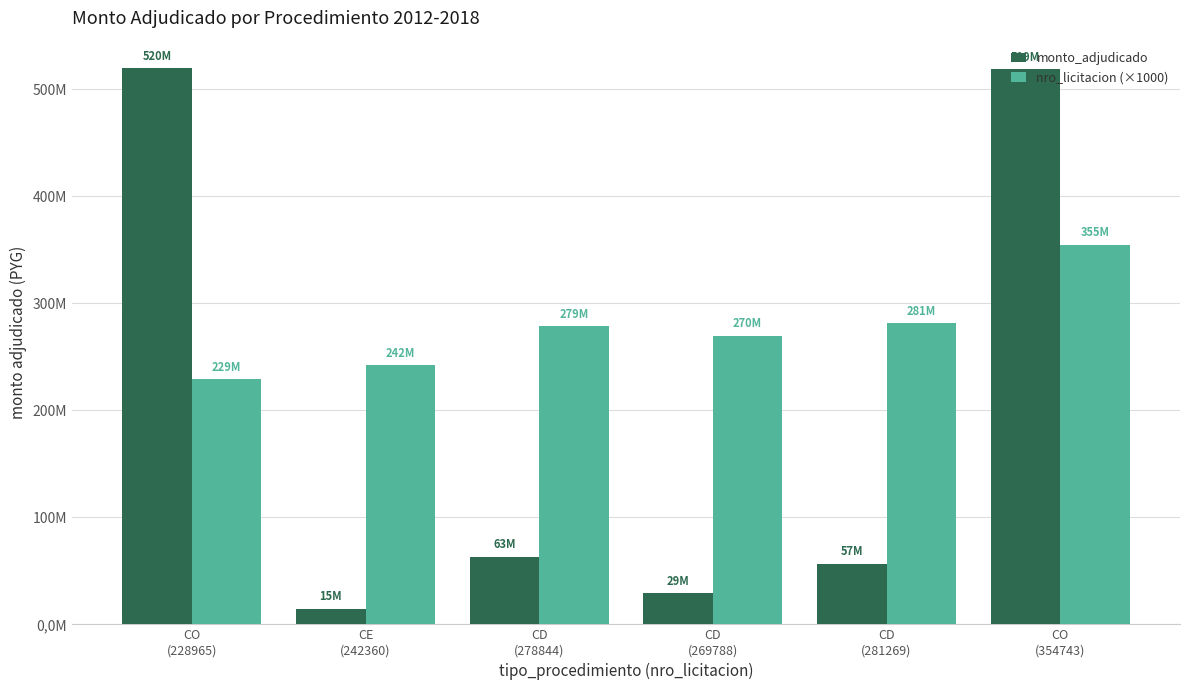

What is the maximum value shown in the chart?

519650000